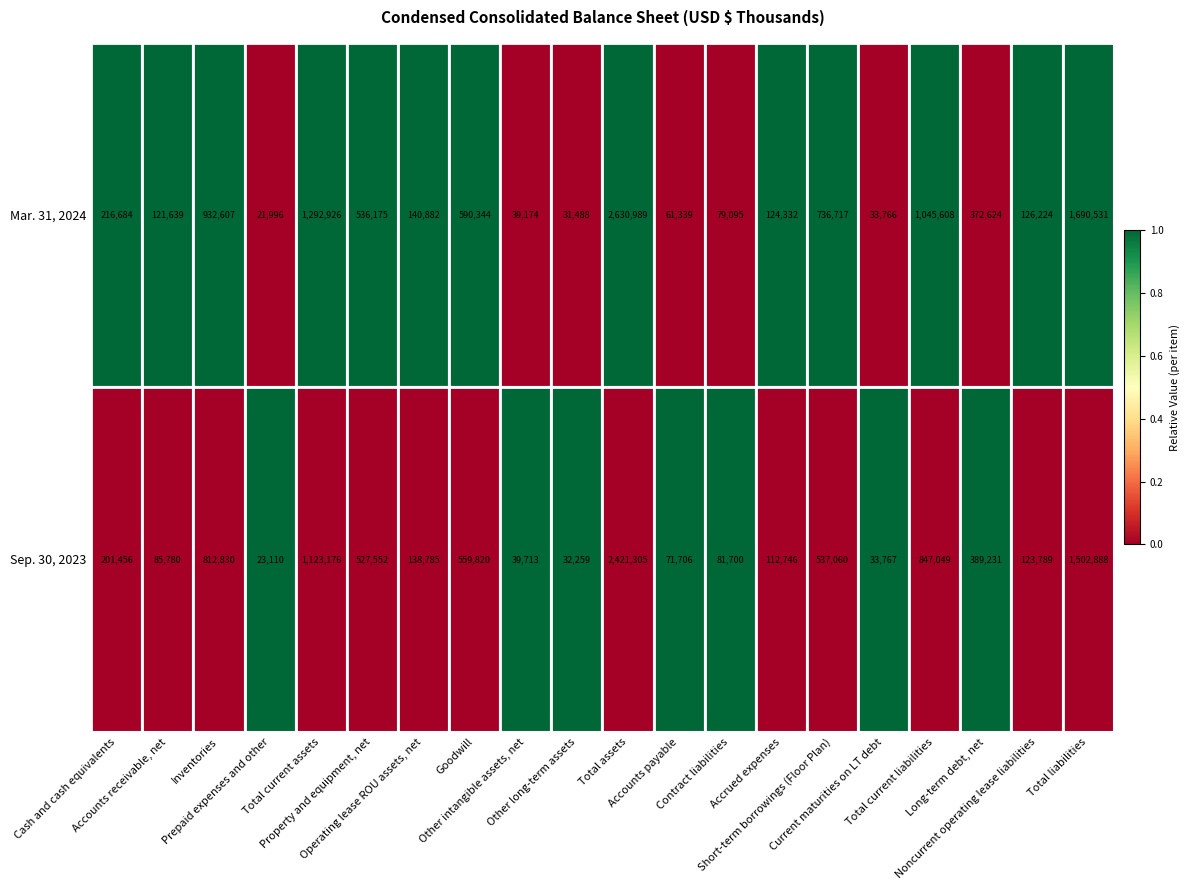

What is the sum of all Sep. 30, 2023 values?

9665722